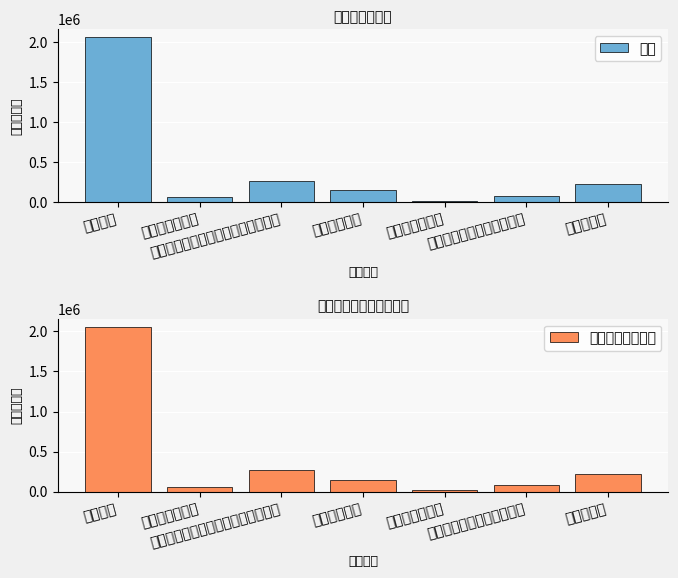

The value of 合计 at 住房公积金 is 222437.0. True or false?

True